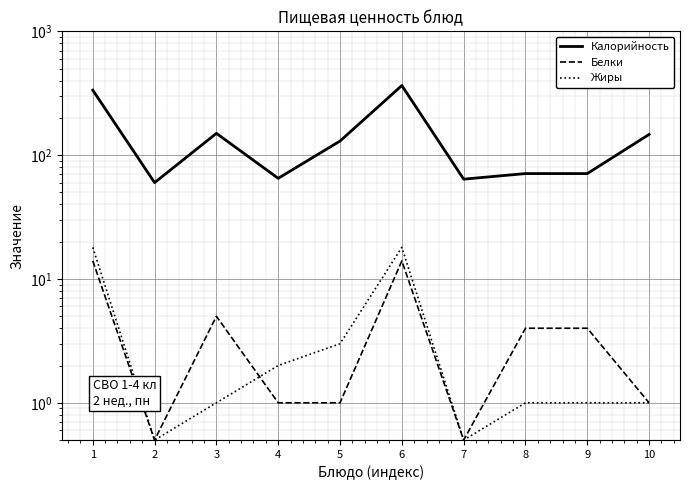

What is the smallest value displayed?

0.5